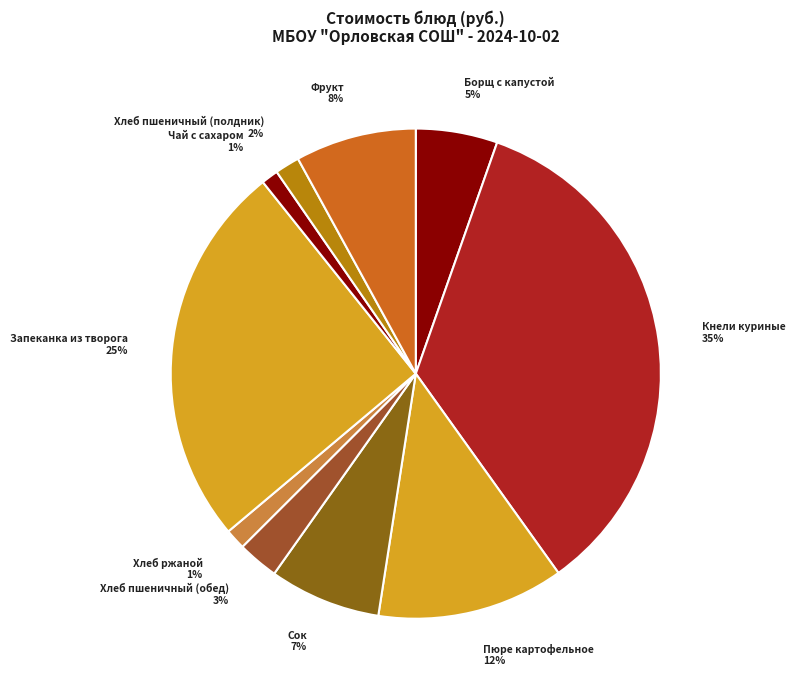

What percentage is the Запеканка из творога slice, to the nearest percent?

25%